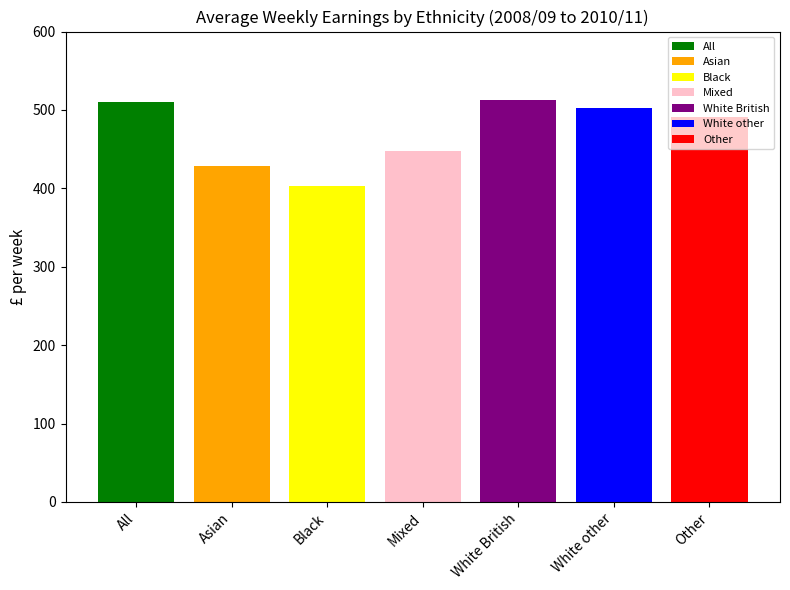

List the labels in order of White British value, largest first.

Mixed